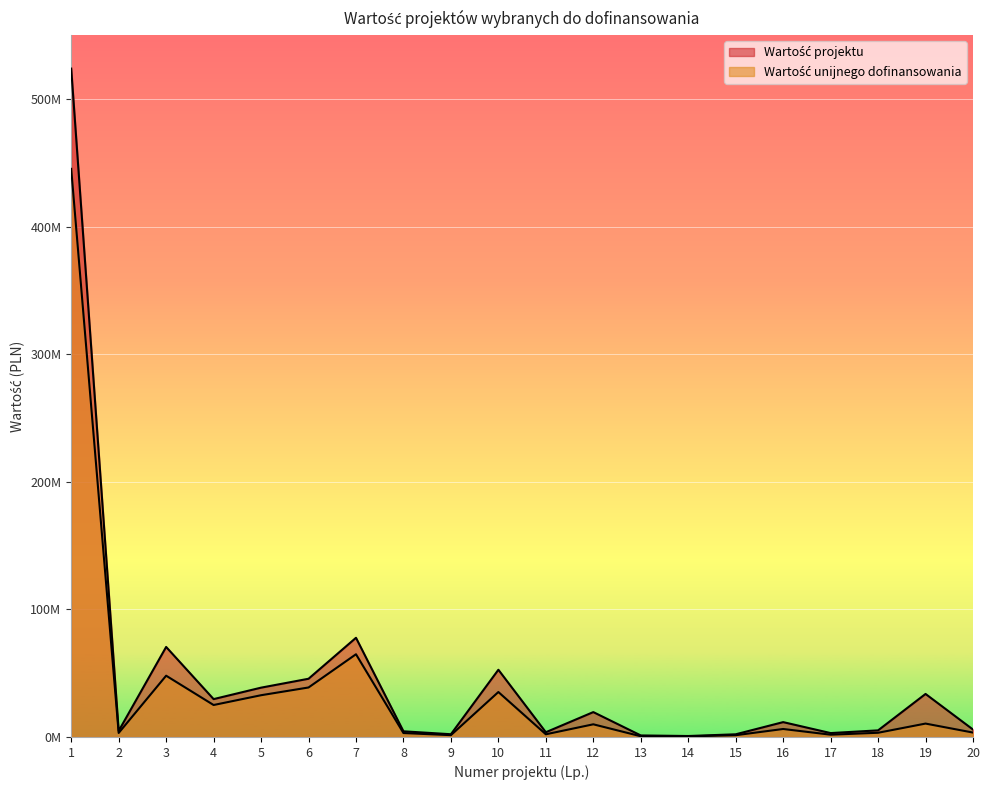

What is the difference between the maximum and minimum values in the Wartość unijnego dofinansowania series?

444771739.2